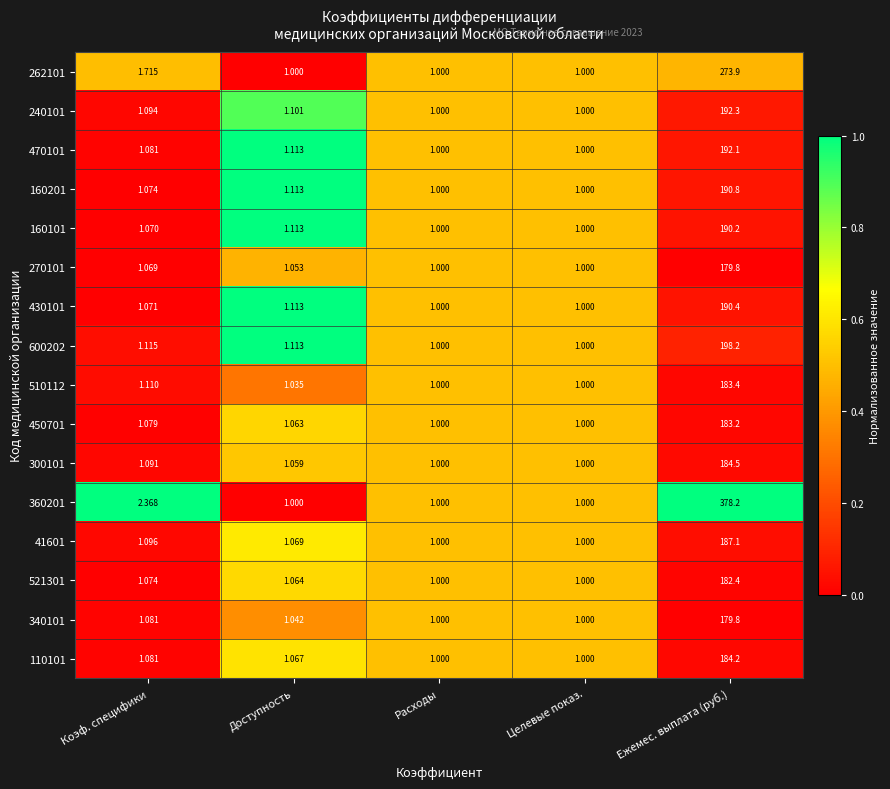

Is the value of 270101 at Коэф. специфики greater than the value of 240101 at Коэф. специфики?

No